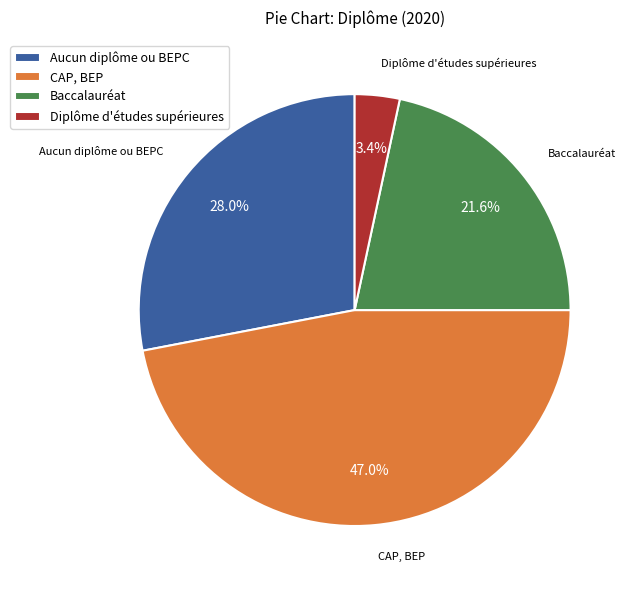

Which has a higher value, CAP, BEP or Diplôme d'études supérieures?

CAP, BEP